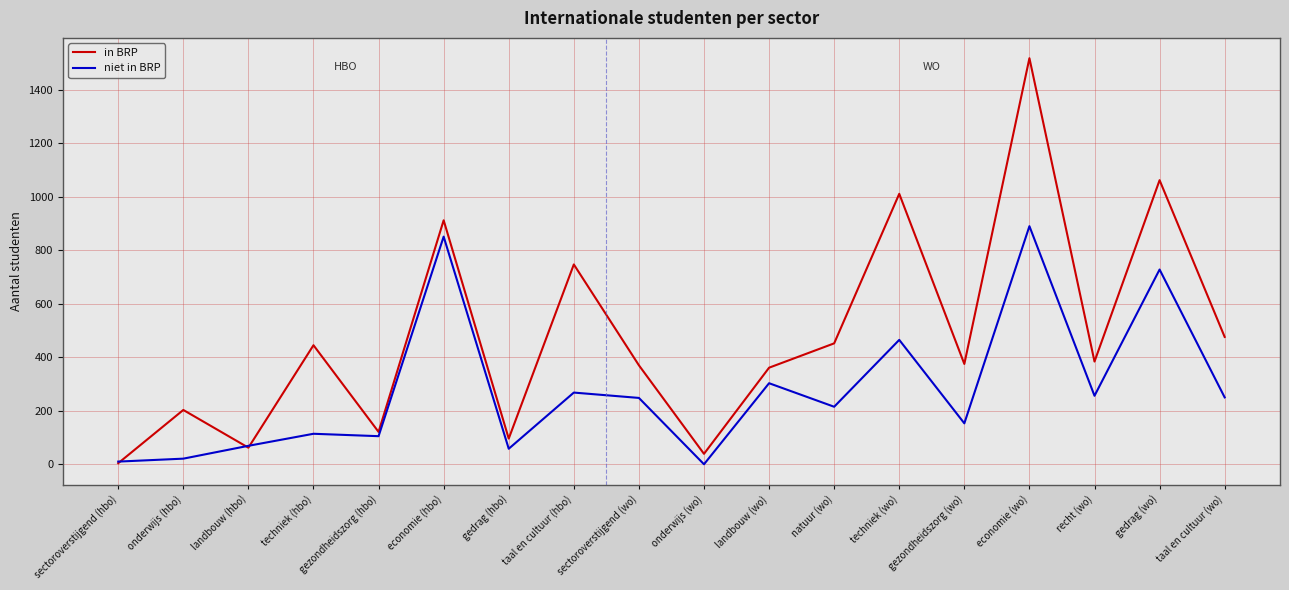

Which series has the largest total across all categories?

in BRP